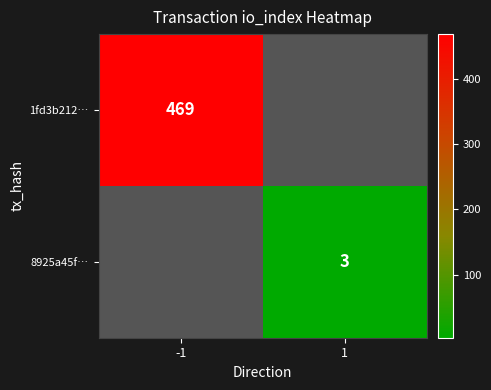

The 8925a45f… series shows 3 at 1. True or false?

True